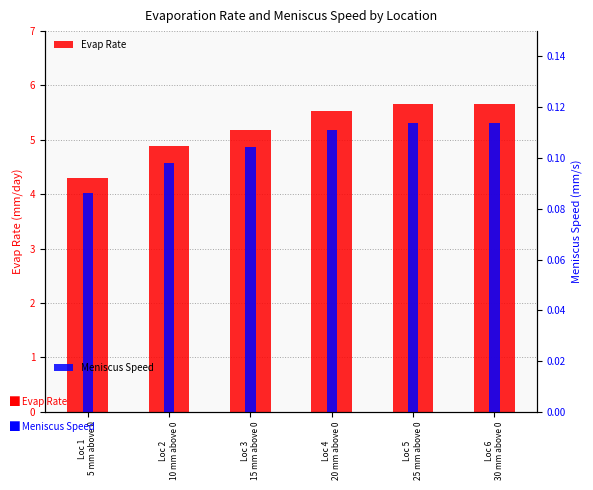

Which category has the lowest value across all series?

Loc 1
5 mm above 0